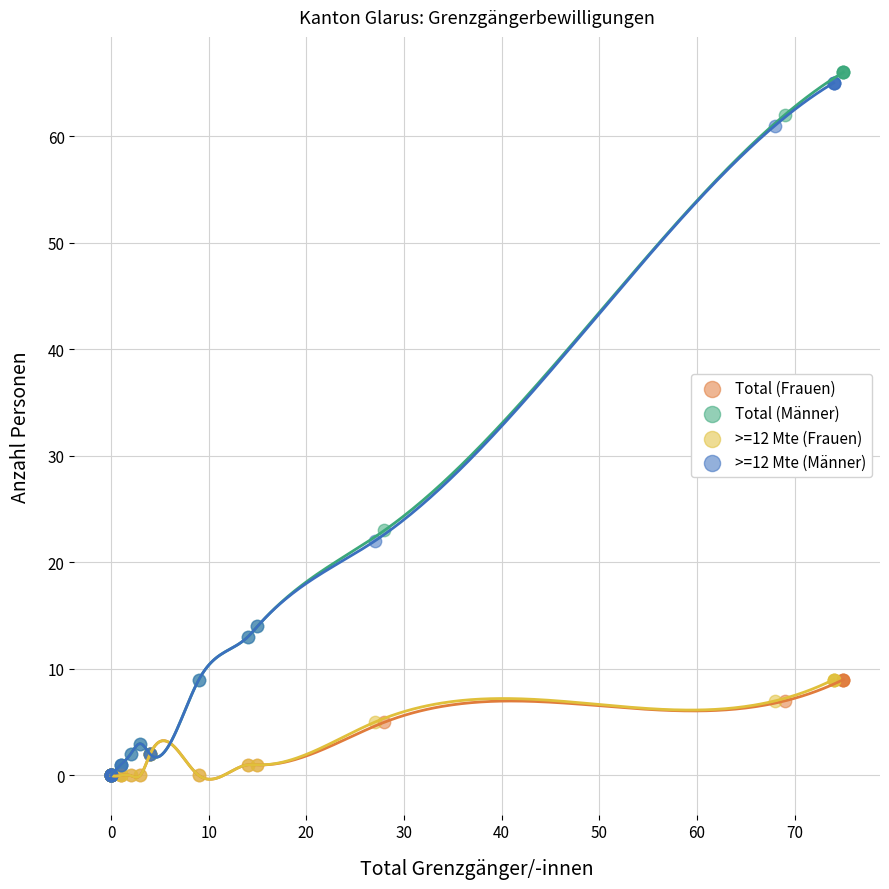

What are all the series names shown in the legend?

Total (Frauen), Total (Männer), >=12 Mte (Frauen), >=12 Mte (Männer)